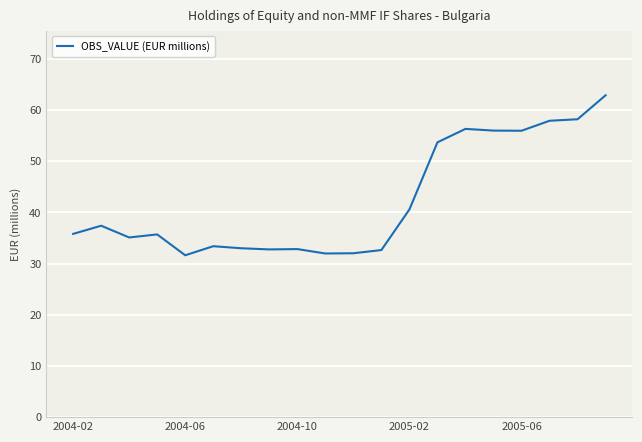

What is the maximum value shown in the chart?

62.9